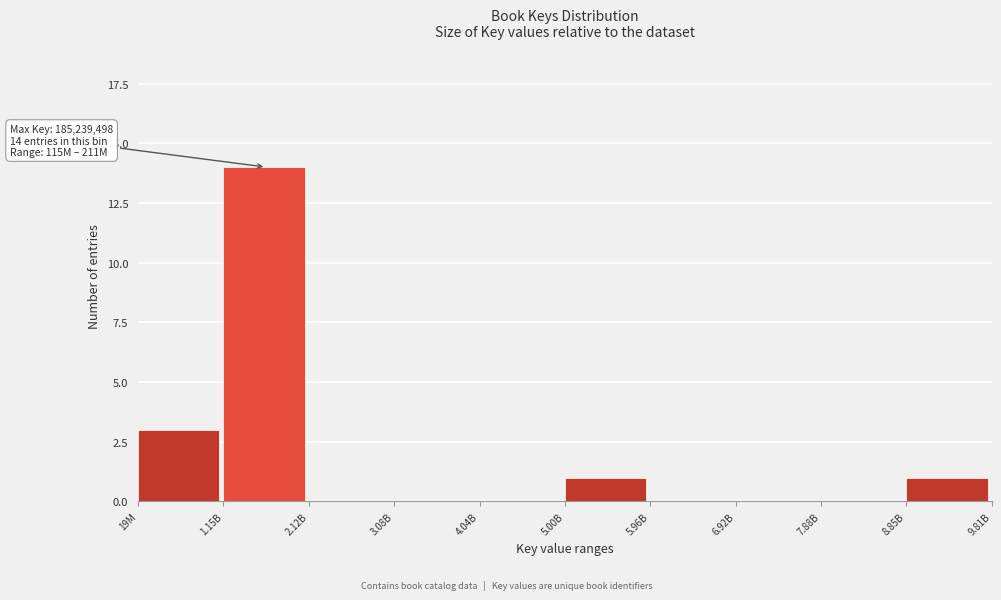

Reading left to right, what are all the values shown in this chart?

19M=3	1.15B=14	2.12B=0	3.08B=0	4.04B=0	5.00B=1	5.96B=0	6.92B=0	7.88B=0	8.85B=1